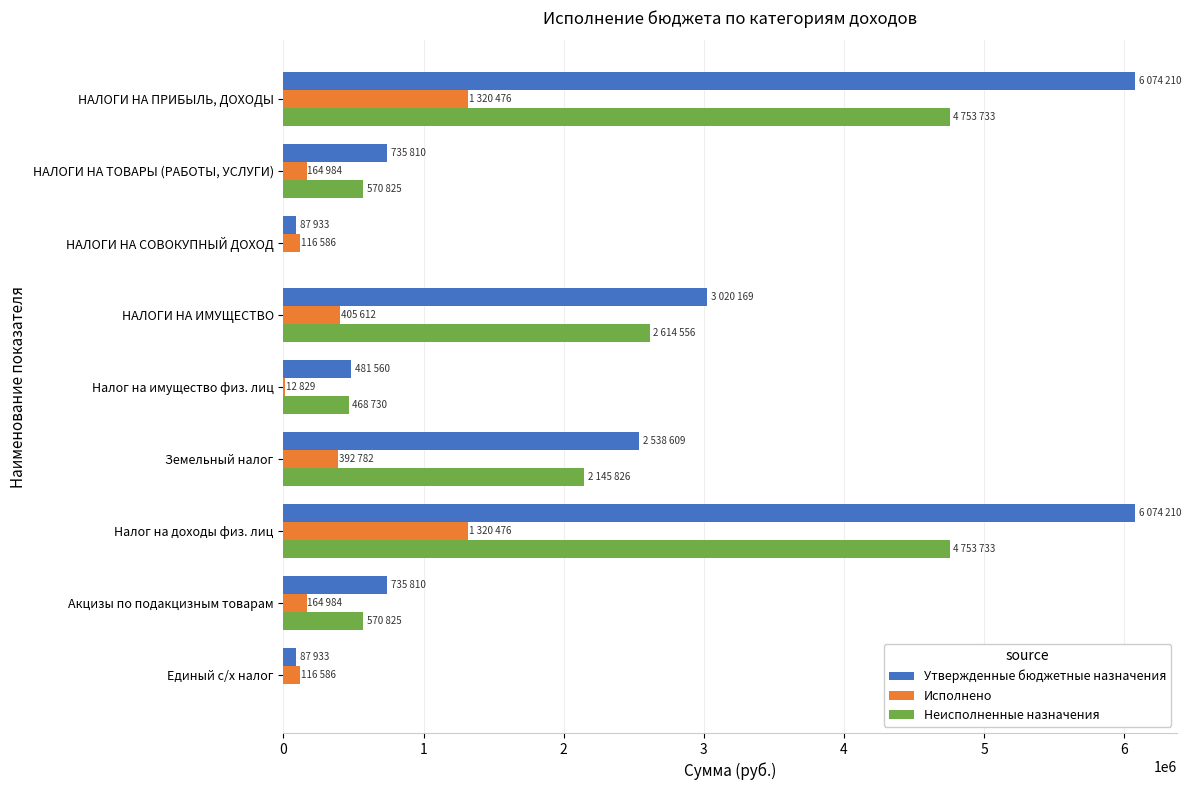

What is the maximum value shown in the chart?

6074210.0